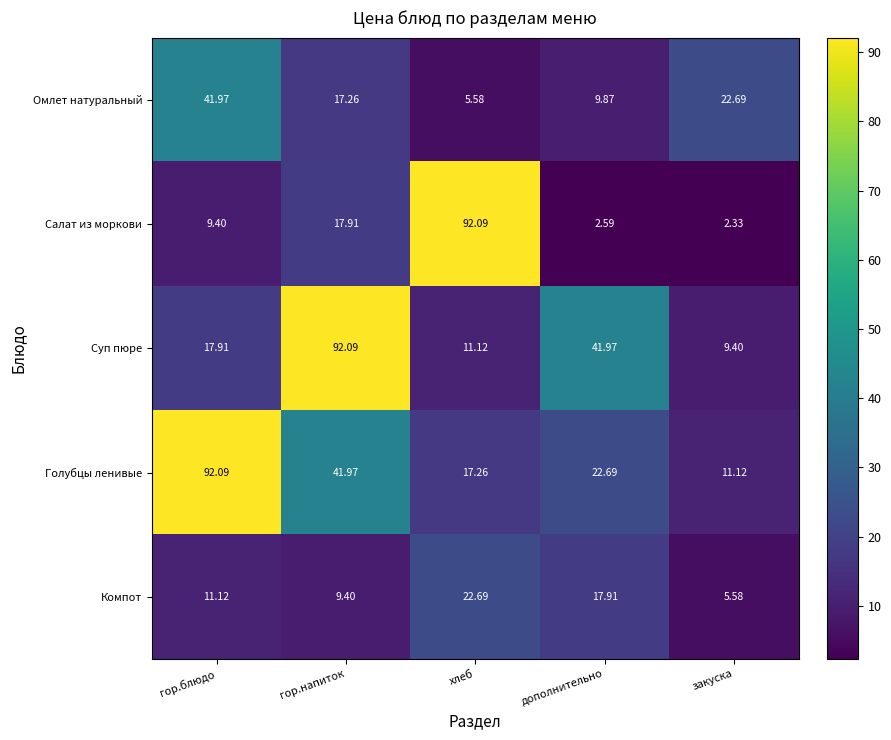

Which series has the largest total across all categories?

Голубцы ленивые